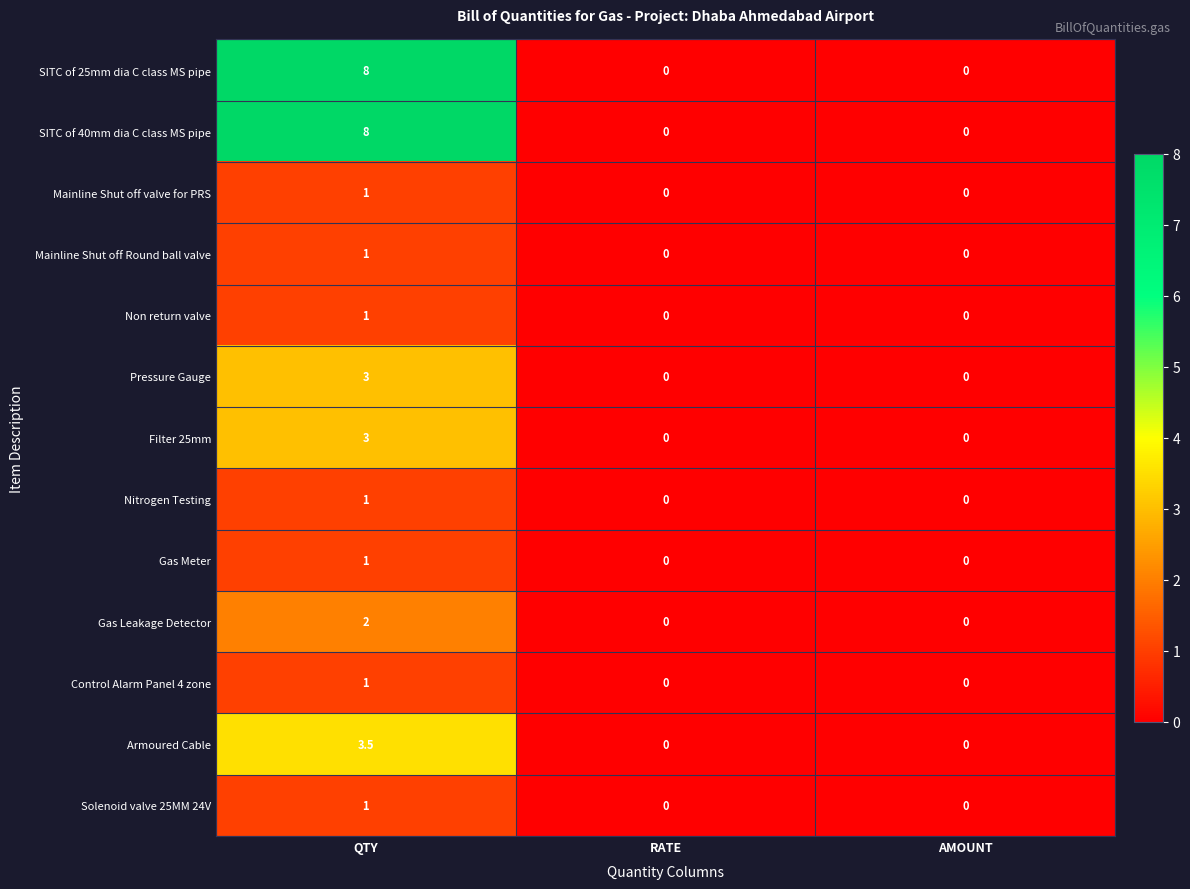

What is the spread (max minus min) of values at QTY?

7.0